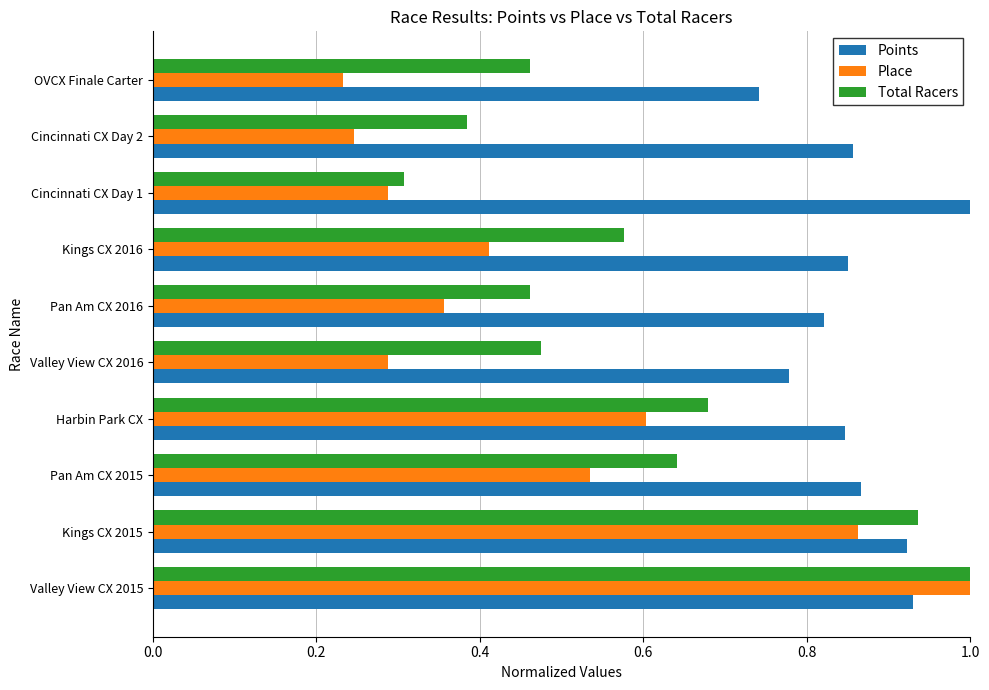

Which series has the largest range (max minus min)?

Place